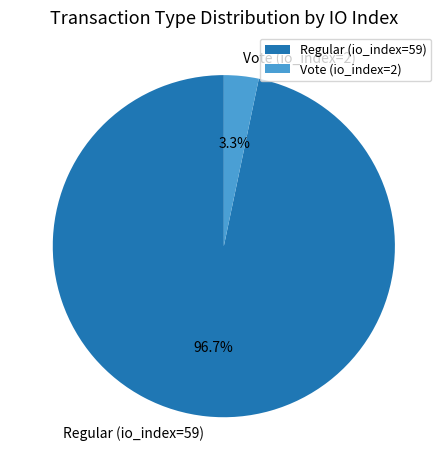

What percentage is the Regular (io_index=59) slice, to the nearest percent?

97%